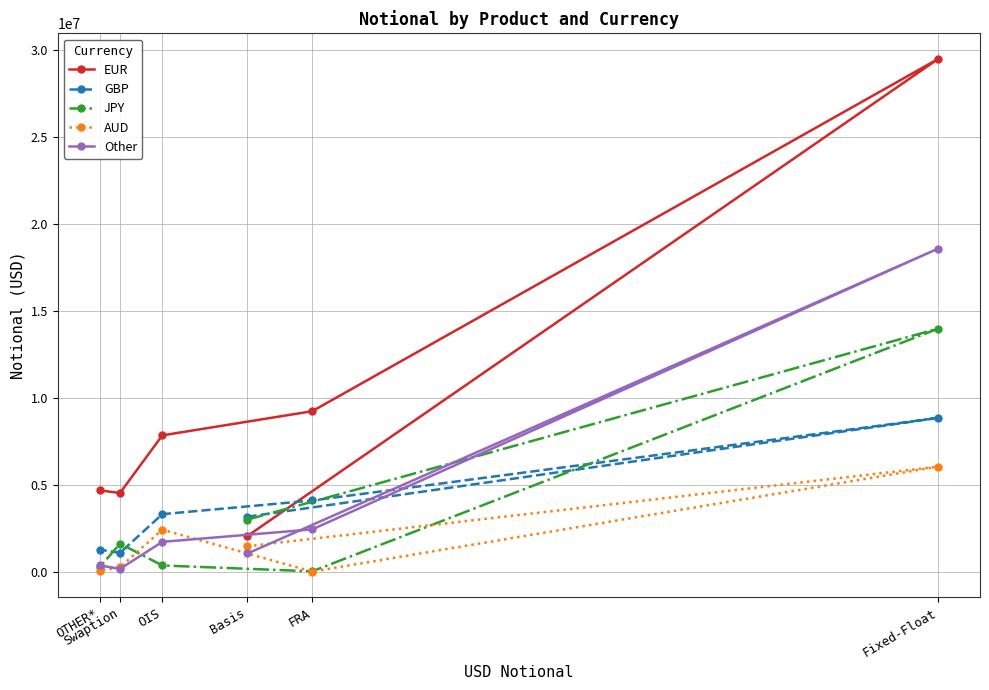

At how many categories does at least one series exceed 24486492?

1